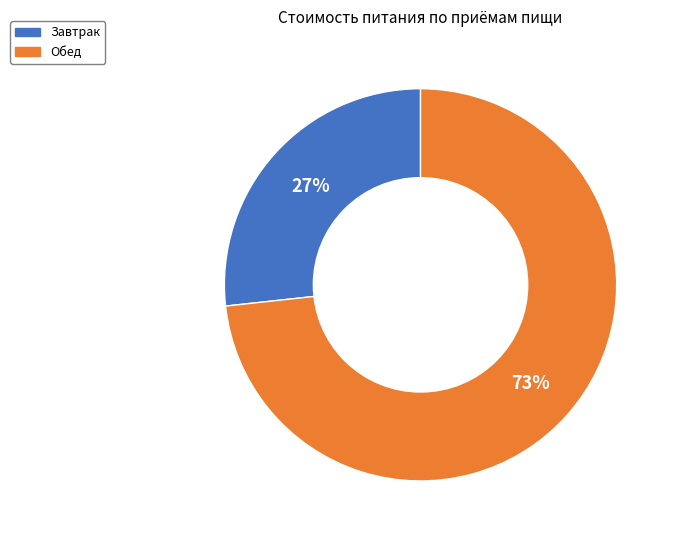

To the nearest percent, what is the combined percentage of Обед and Завтрак?

100%